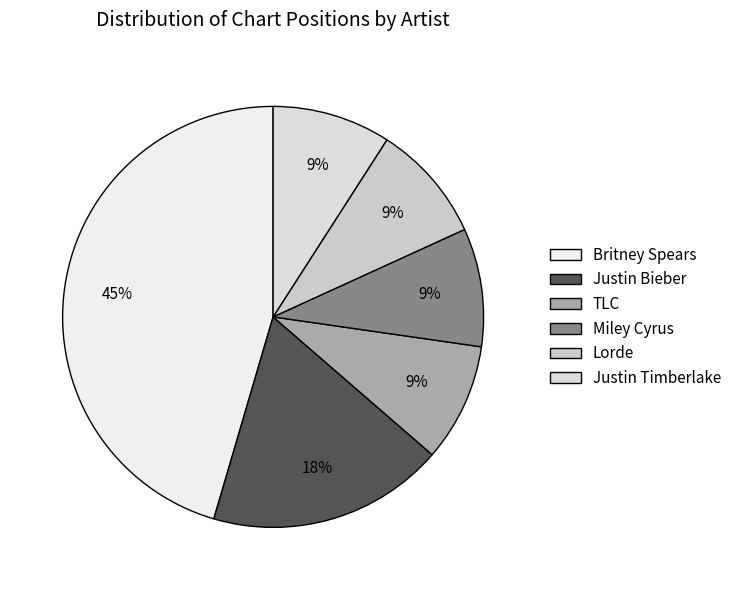

To the nearest percent, what percentage of the pie is TLC?

9%